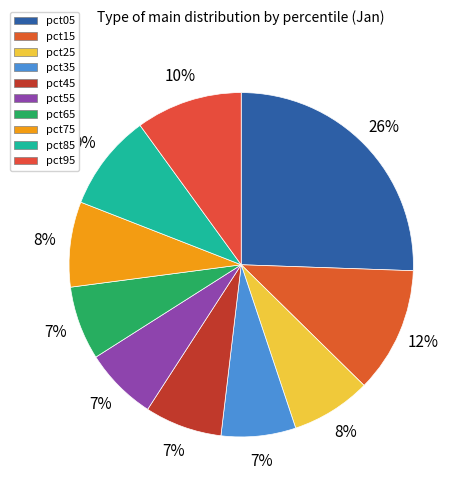

The pct85 slice represents 1% of the pie. True or false?

False